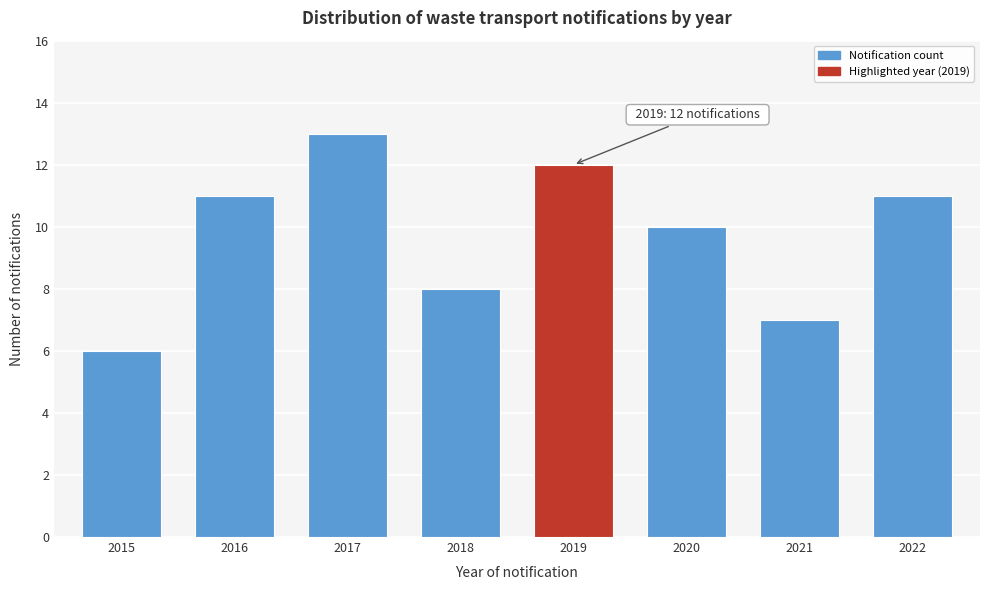

Reading left to right, extract all data points from this chart.

6	11	13	8	12	10	7	11